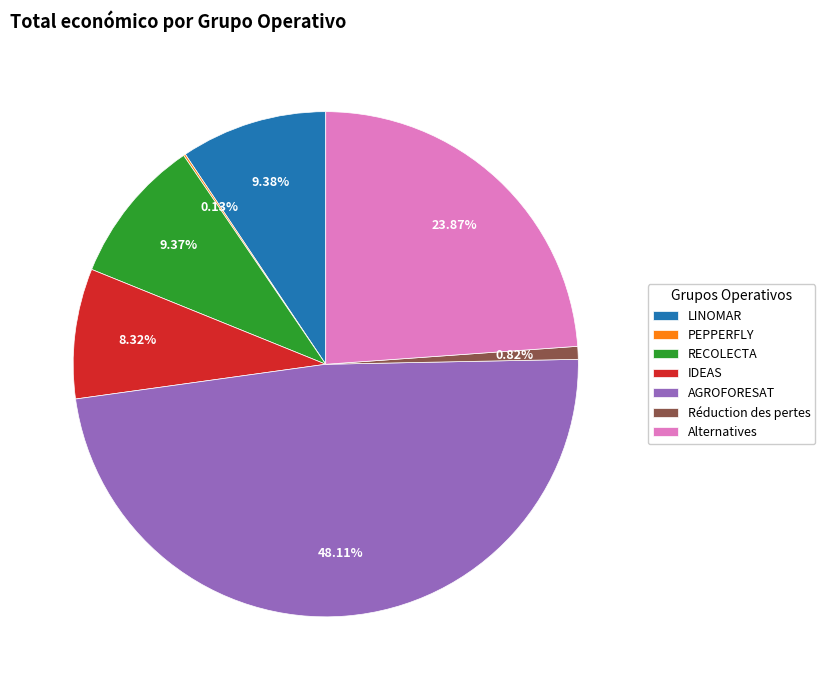

To the nearest percent, what is the combined percentage of Réduction des pertes and AGROFORESAT?

49%